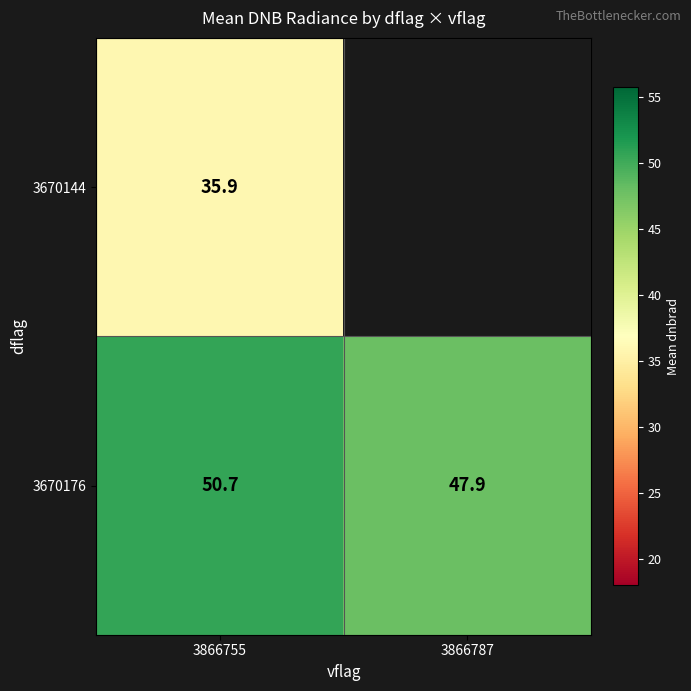

What is the average value of the 3670176 series?

49.3